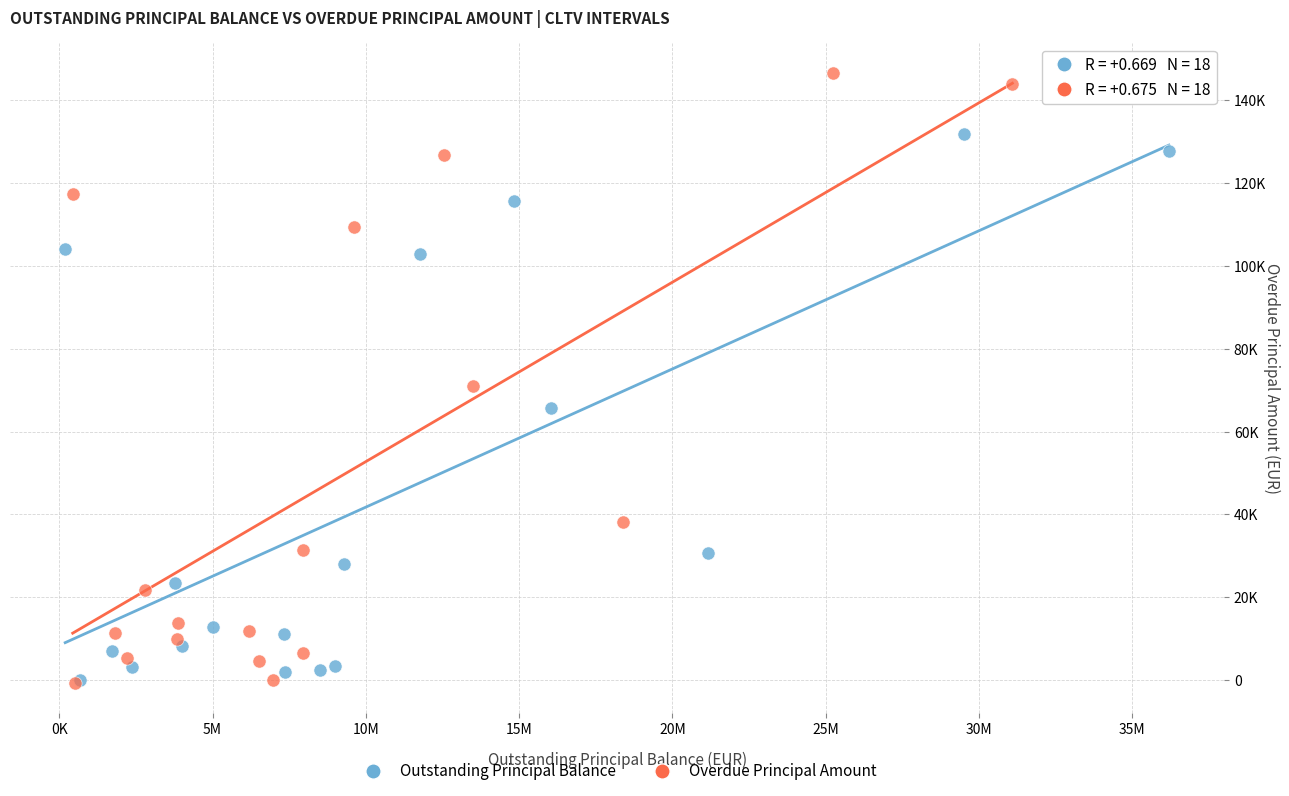

What are all the series names shown in the legend?

Outstanding Principal Balance, Overdue Principal Amount